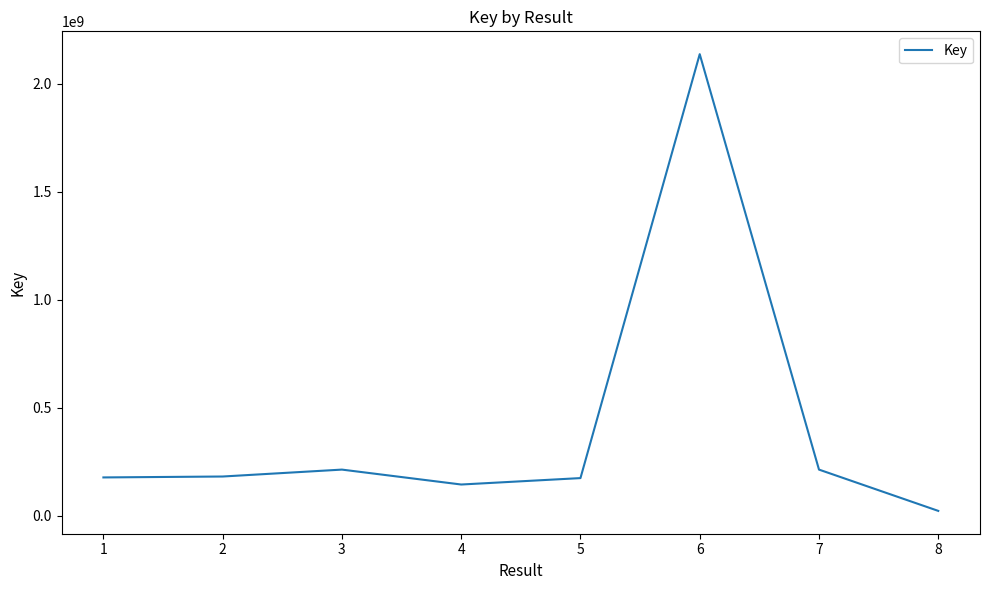

Which label corresponds to the largest value in the chart?

6